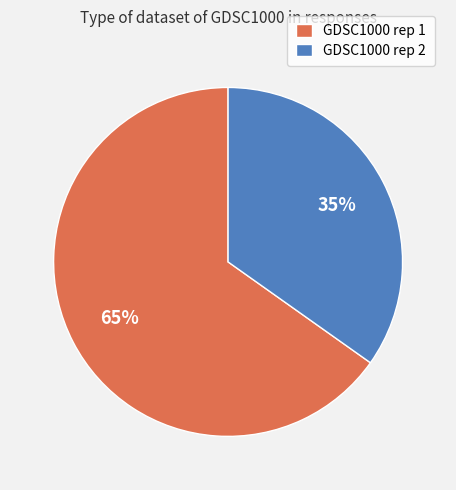

Between GDSC1000 rep 1 and GDSC1000 rep 2, which is larger?

GDSC1000 rep 1